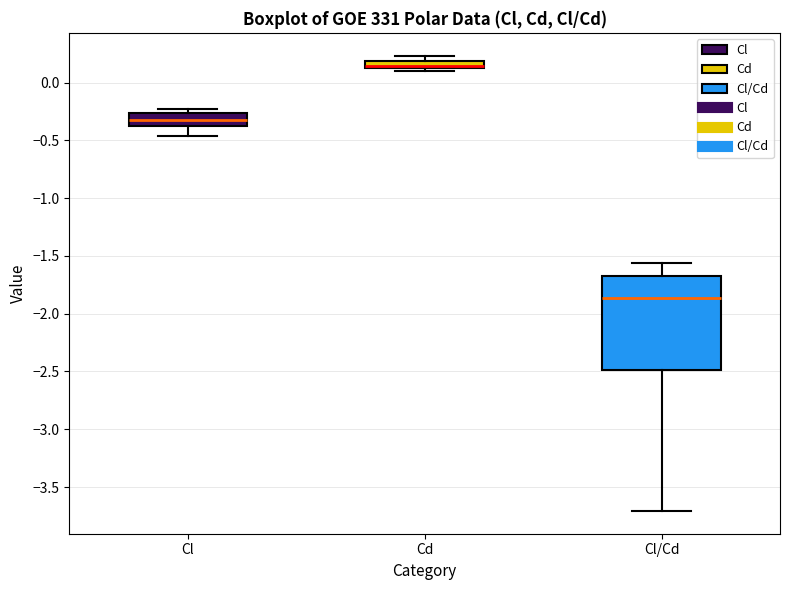

Comparing the boxes themselves (not the whiskers), which one is the tallest?

Cl/Cd